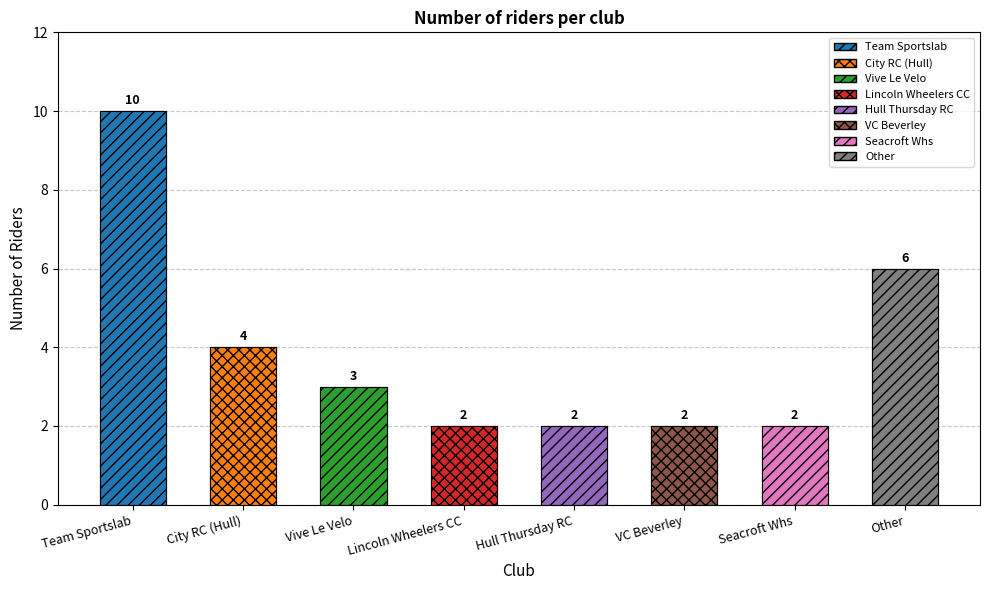

Approximately how many times larger is the value at City RC (Hull) compared to Vive Le Velo?

1.3